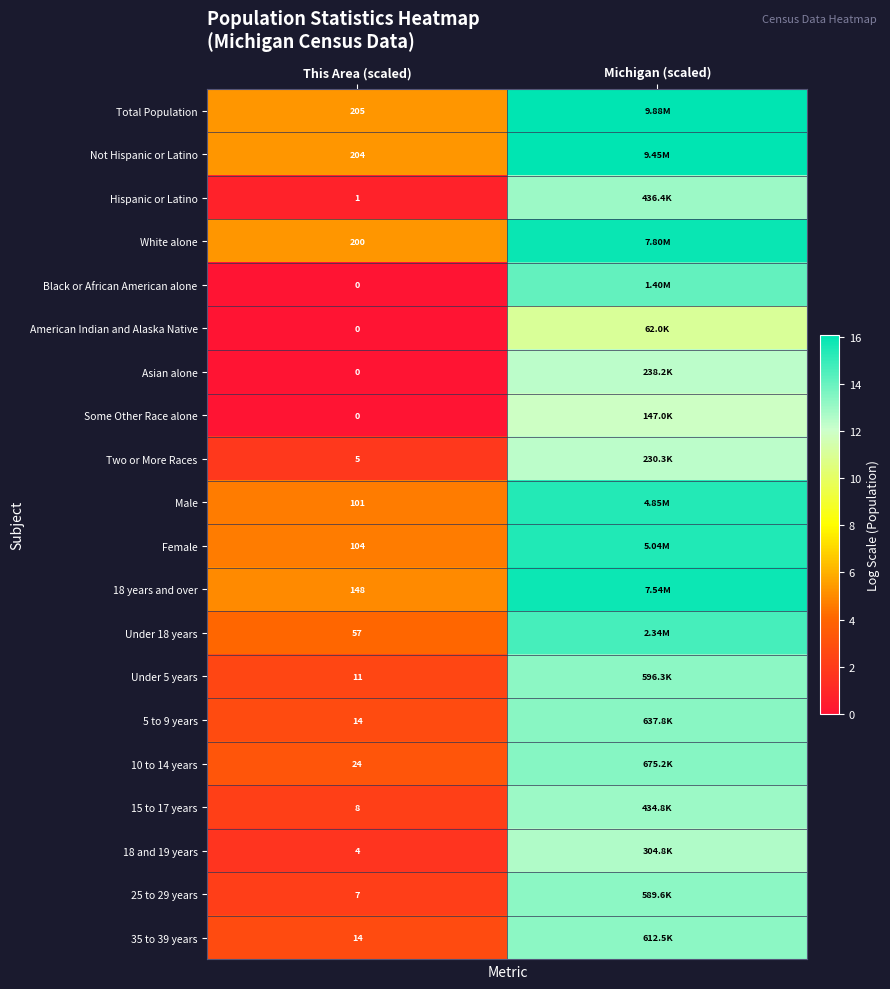

What is the average value of the Total Population series?

10.7